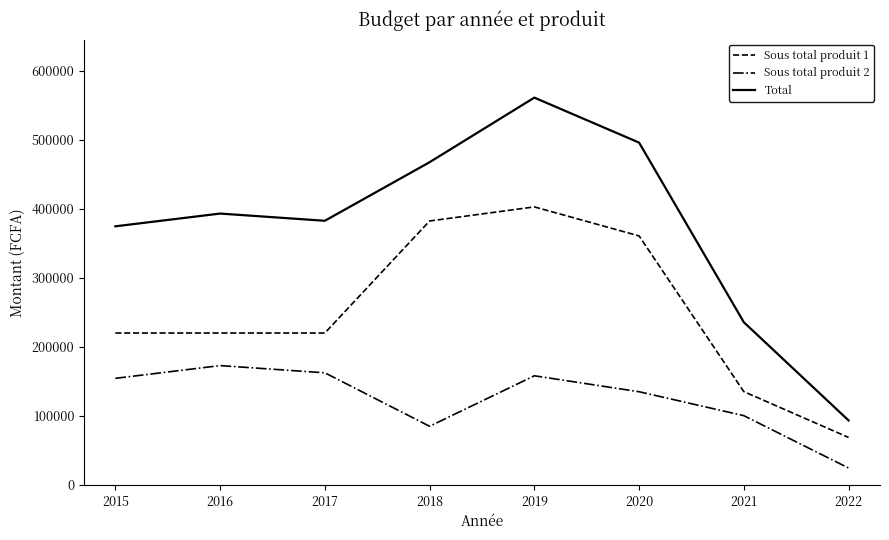

Which series has the largest range (max minus min)?

Total